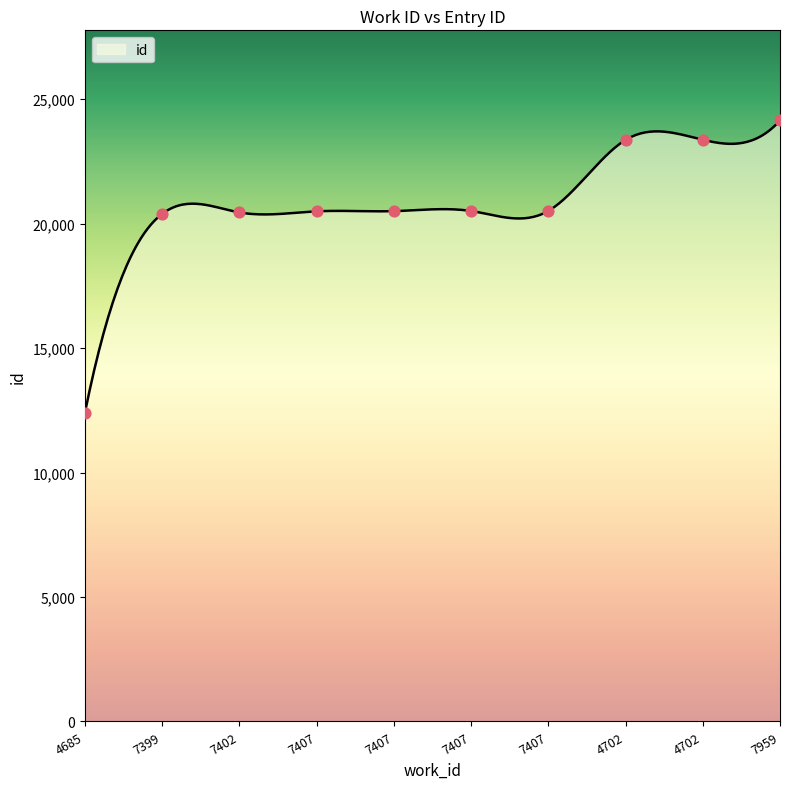

Between 7407 and 7407, which is larger?

7407